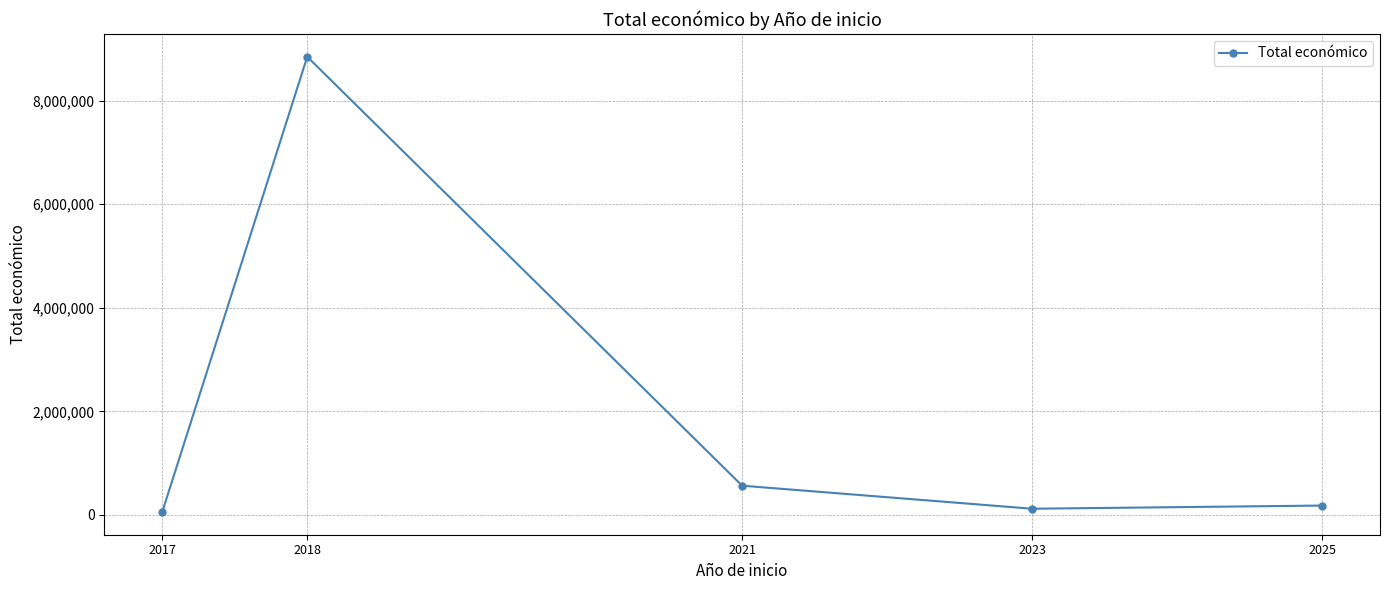

Reading left to right, extract all data points from this chart.

57495.0	8847933.6	564758.1	120000.0	181153.0